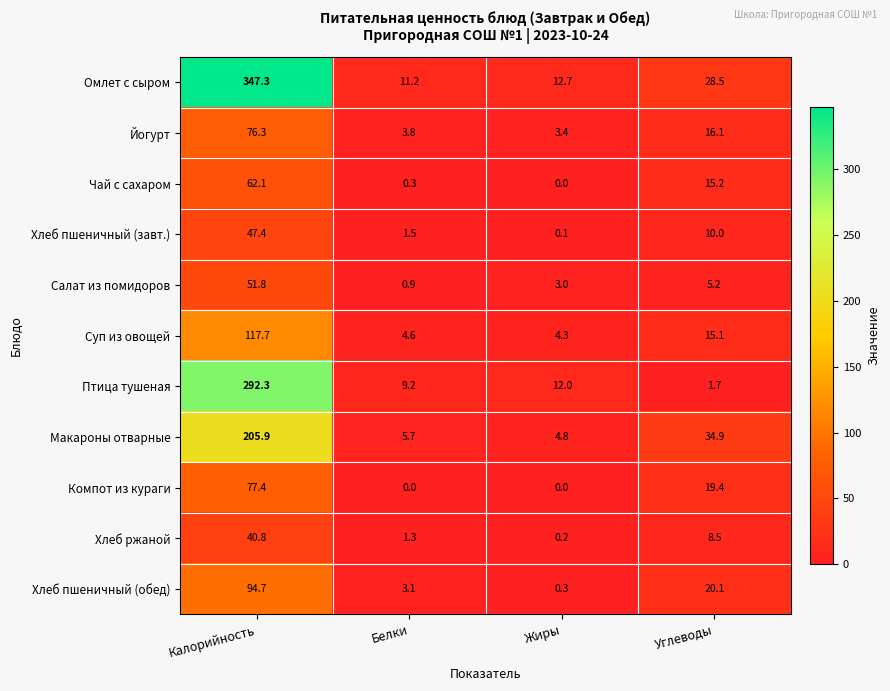

At which label does Хлеб пшеничный (обед) first exceed 20?

Калорийность